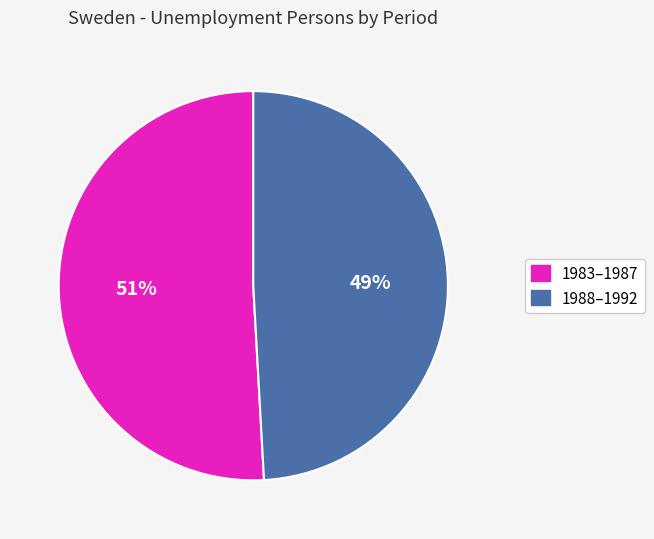

Does any single category account for the majority?

Yes